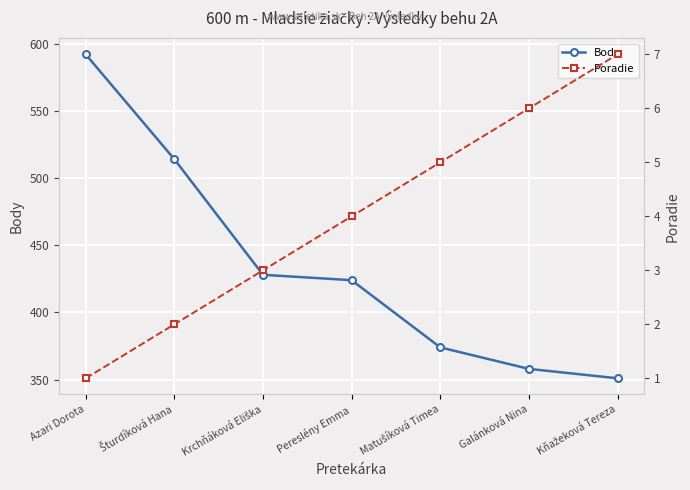

Which category has the lowest value in the Poradie series?

Azari Dorota